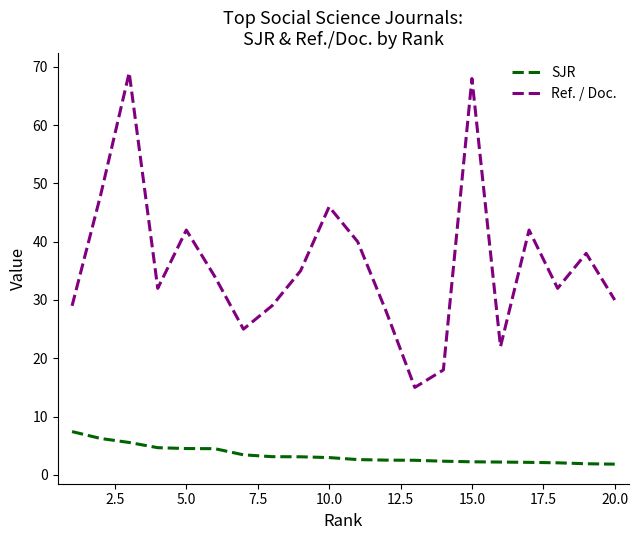

What is the minimum value shown in the chart?

1.8